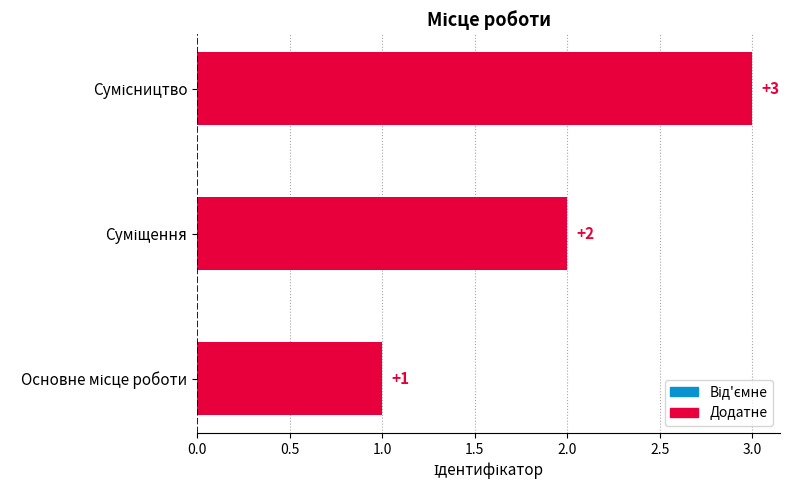

Does the chart contain any negative values?

No